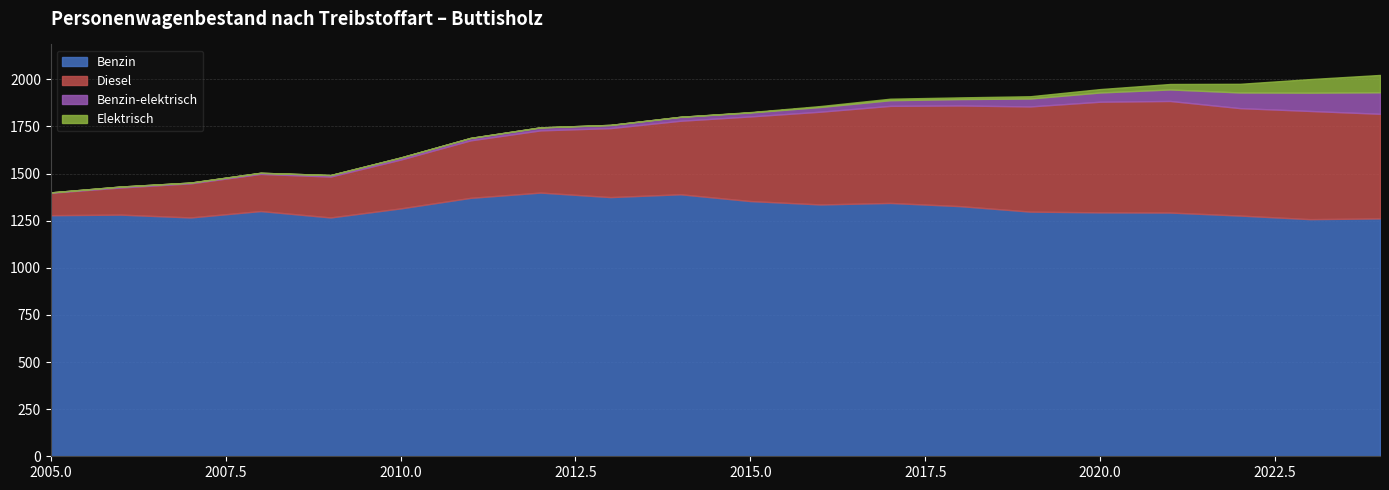

At which label does Benzin-elektrisch first exceed 21?

2016